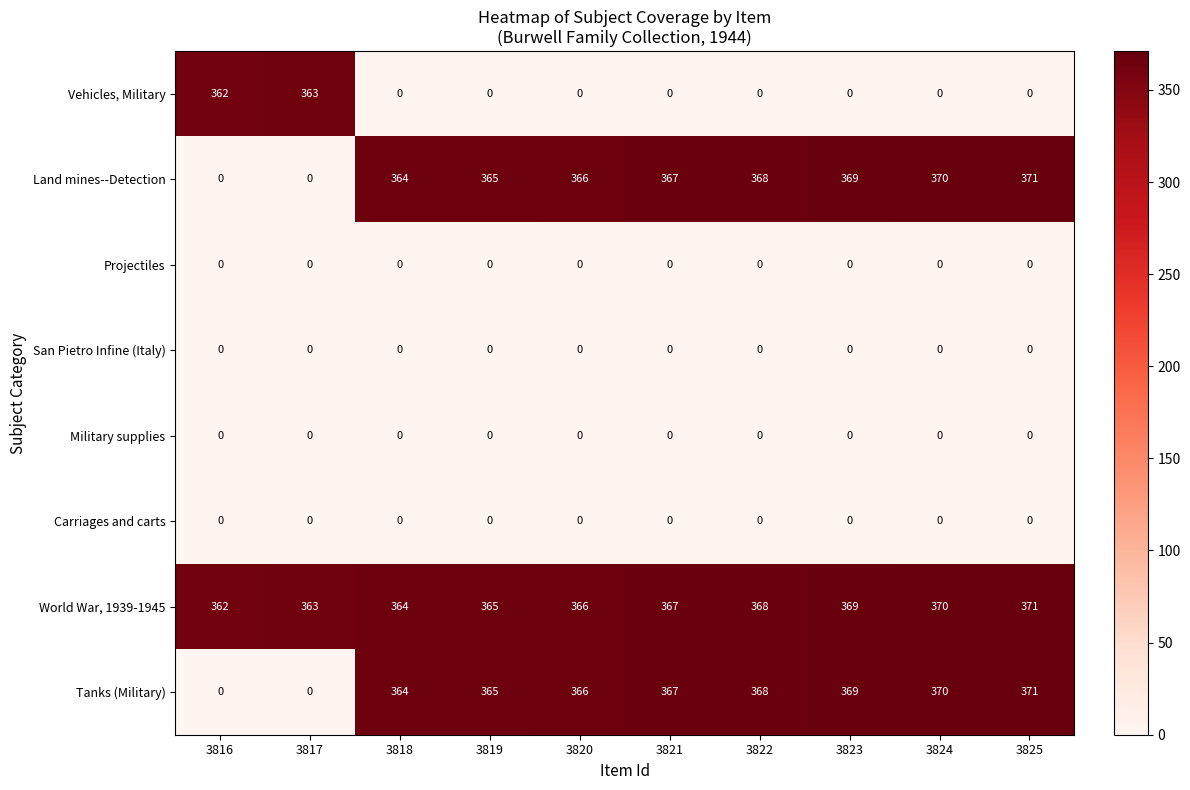

What is the total value across all series at 3818?

1092